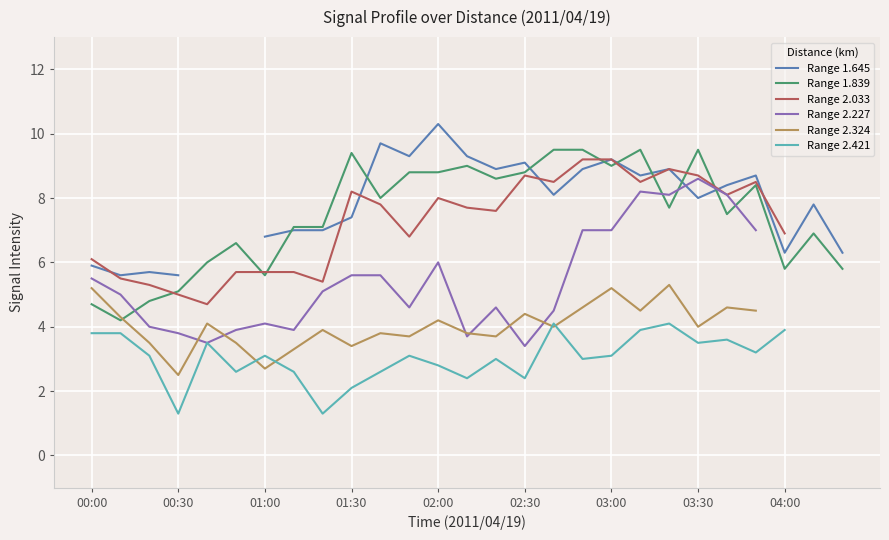

The Range 1.839 series shows 9.4 at 01:30. True or false?

True